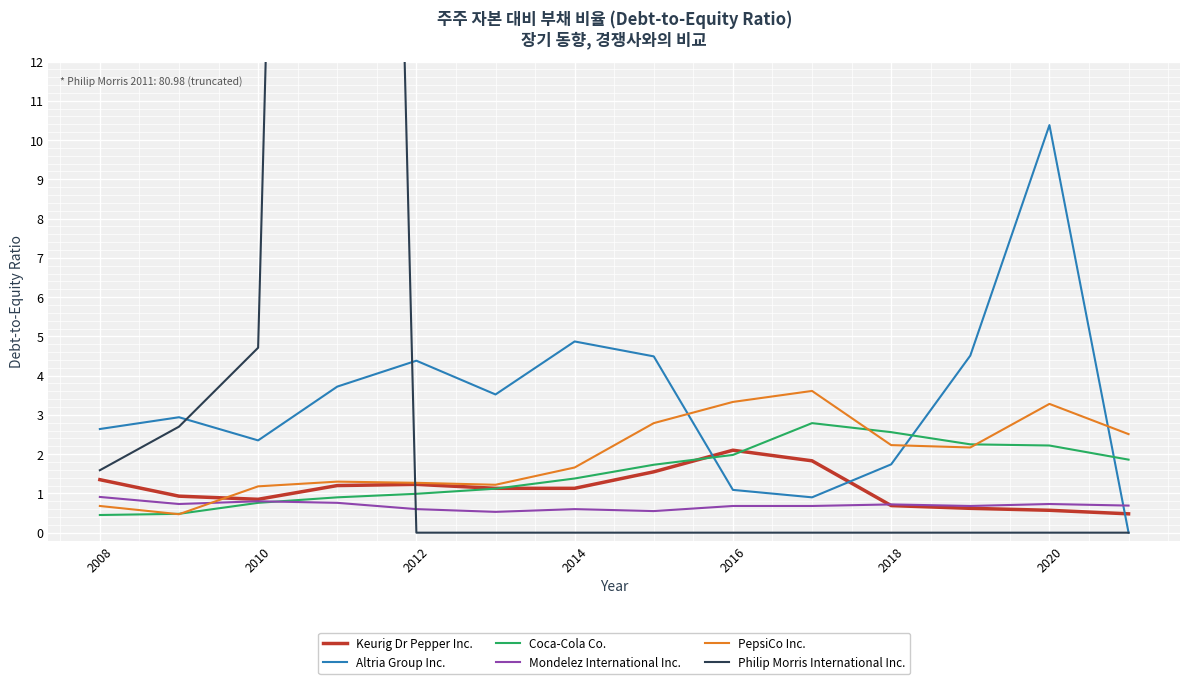

What is the approximate value of PepsiCo Inc. at 2012?

1.3